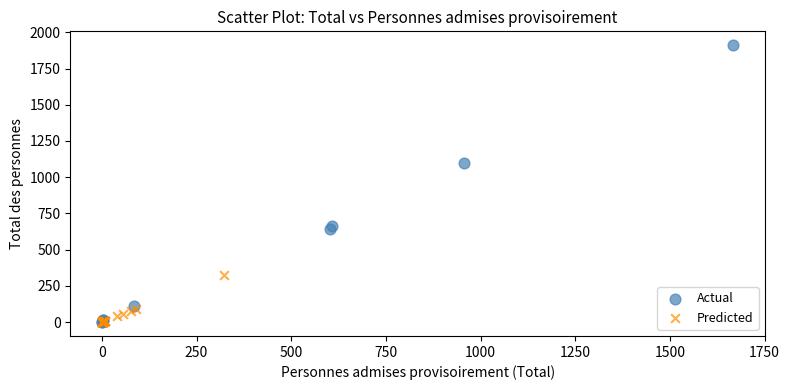

Which series reaches the maximum Y coordinate?

Actual